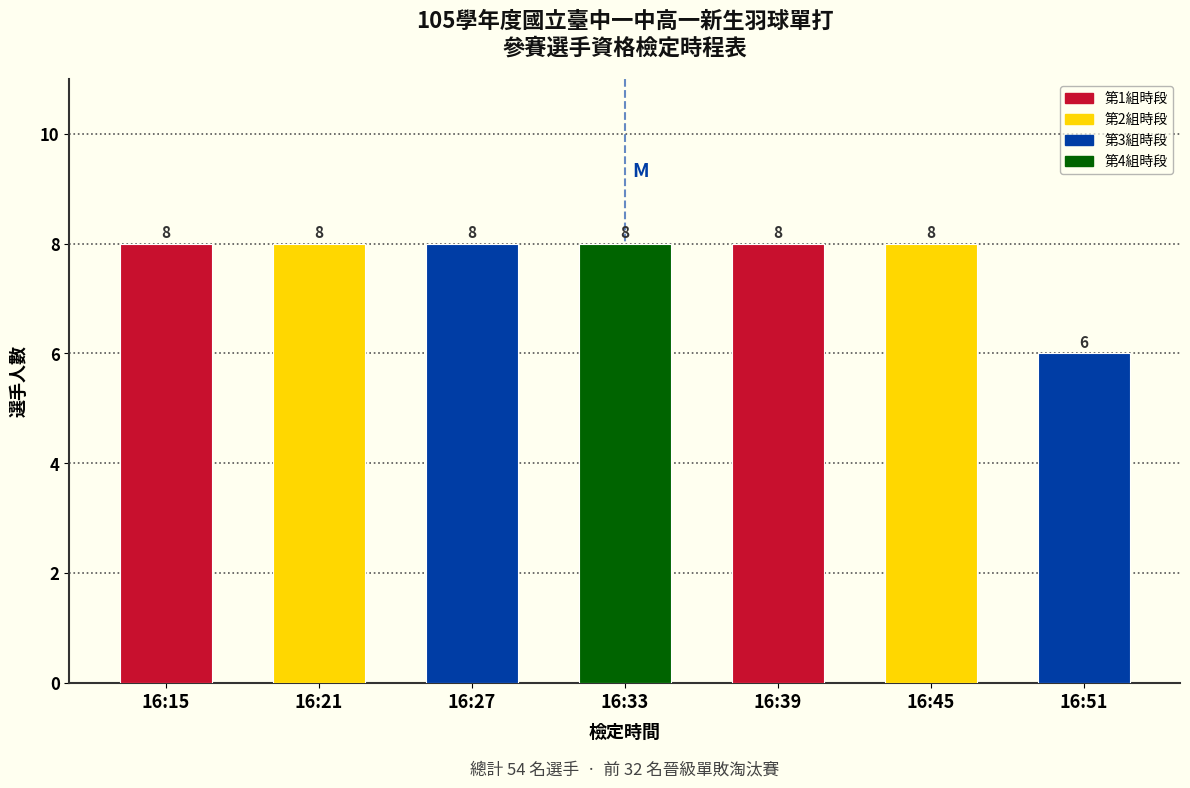

Reading left to right, what are all the values shown in this chart?

16:15=8	16:21=8	16:27=8	16:33=8	16:39=8	16:45=8	16:51=6